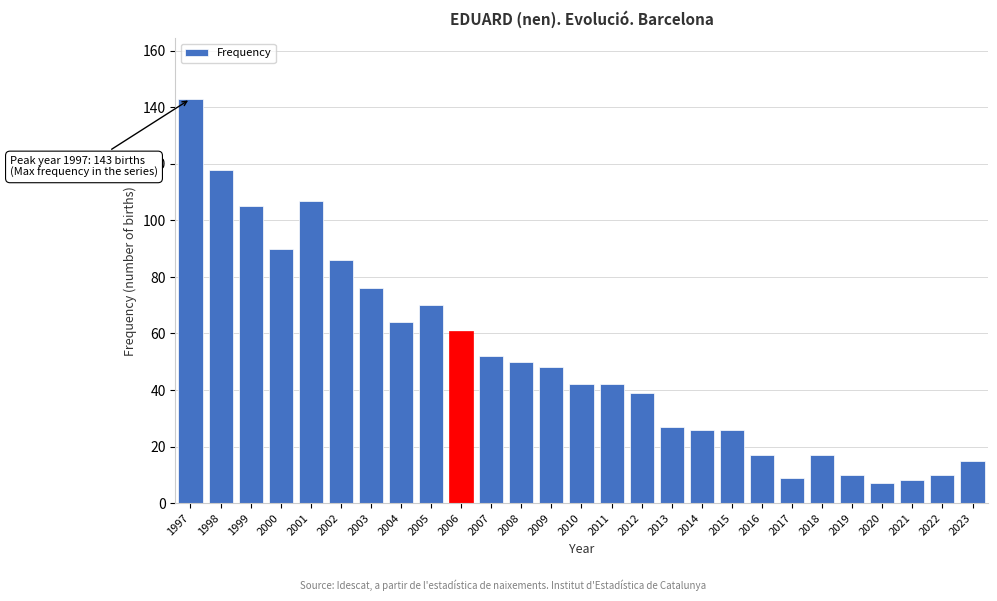

Reading left to right, extract all data points from this chart.

143	118	105	90	107	86	76	64	70	61	52	50	48	42	42	39	27	26	26	17	9	17	10	7	8	10	15